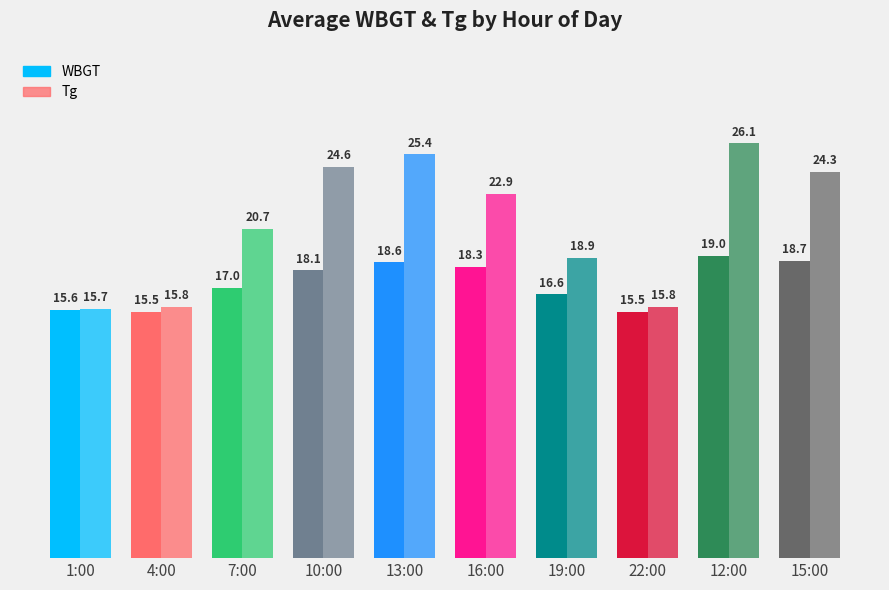

Which series changed the most between 7:00 and 10:00?

Tg